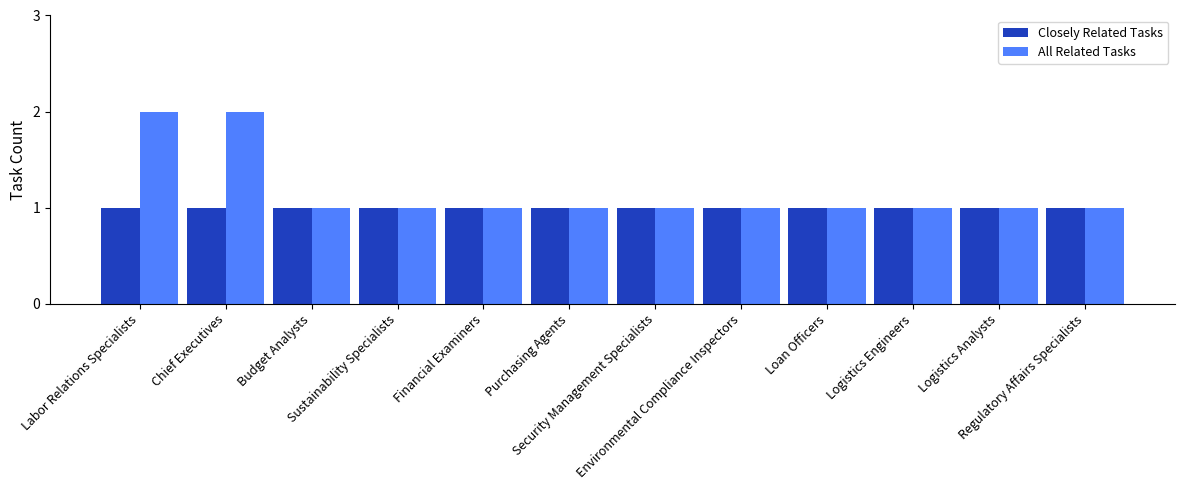

What is the minimum value for All Related Tasks?

1